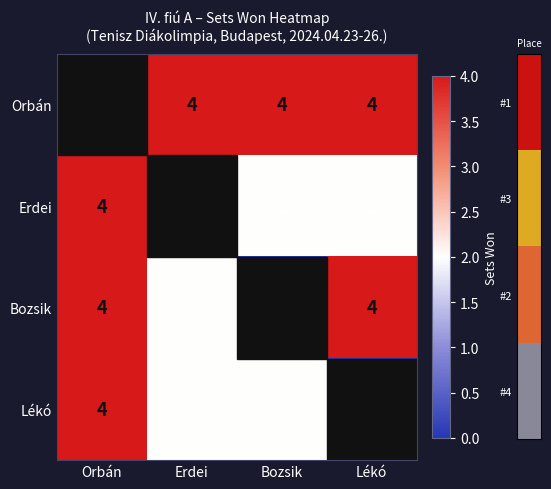

Is it true that Bozsik equals 4 at Lékó?

True